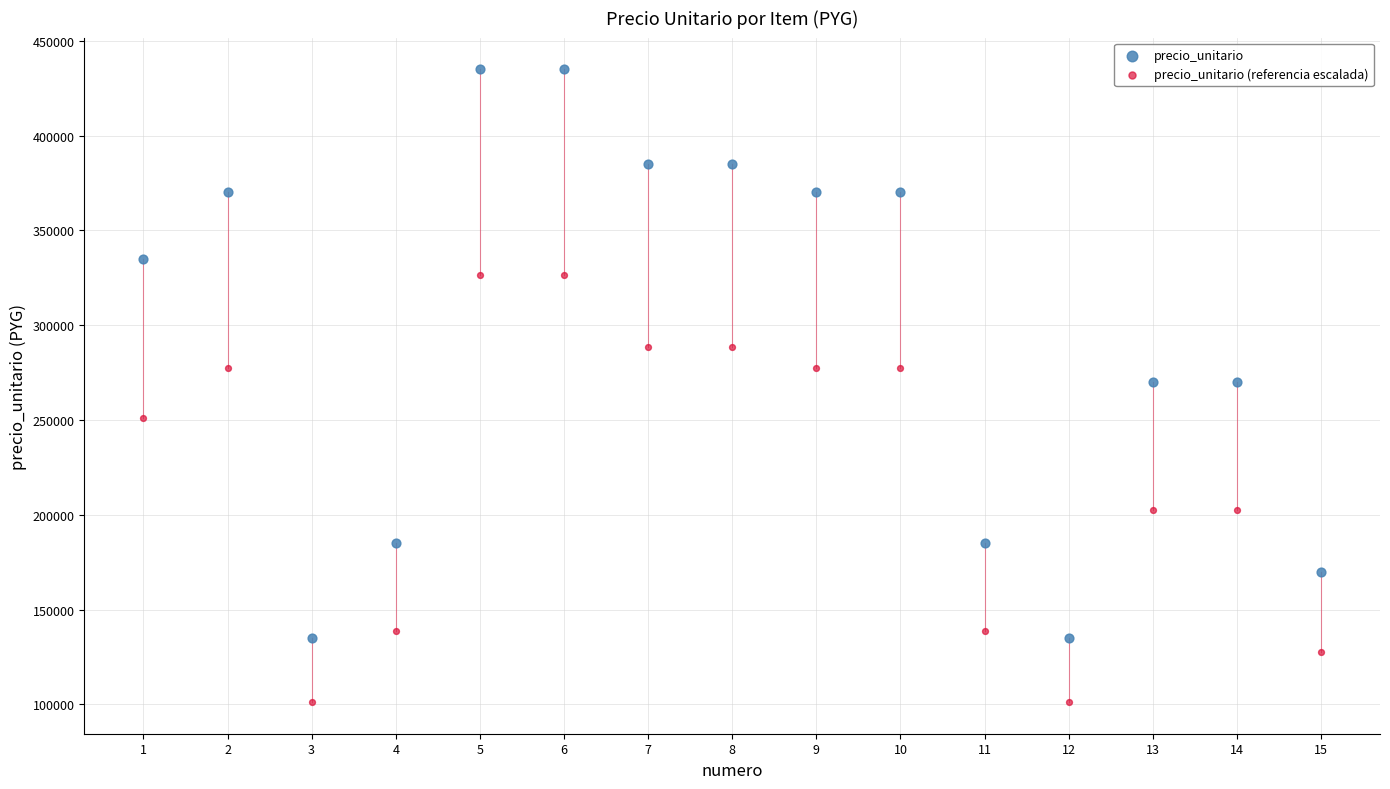

Which series reaches the minimum Y coordinate?

precio_unitario (referencia escalada)